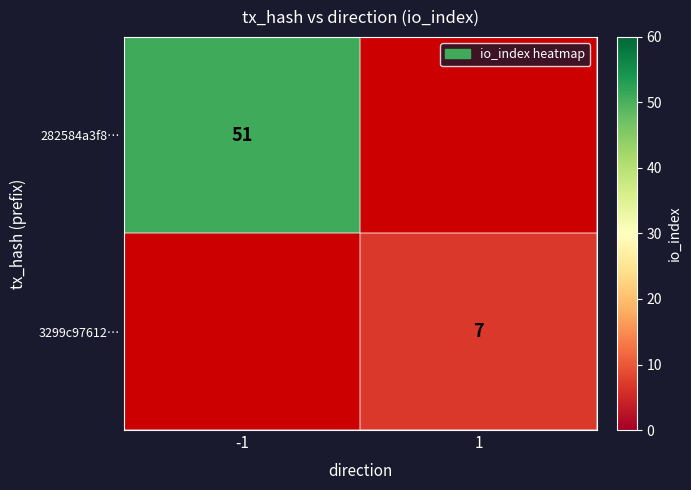

At how many categories does at least one series exceed 31?

1